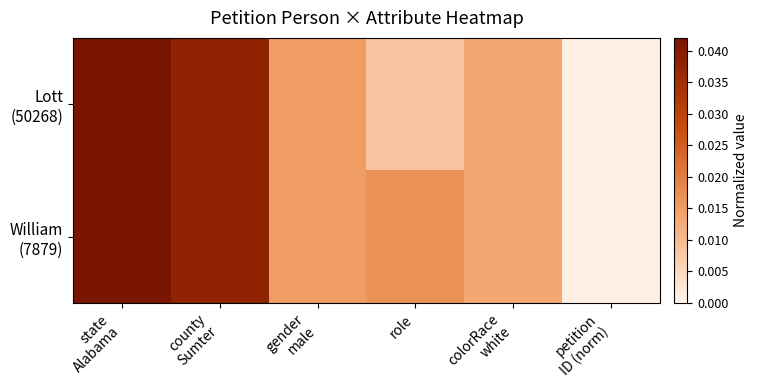

List the series in order of their overall mean, lowest first.

Lott (50268), William (7879)